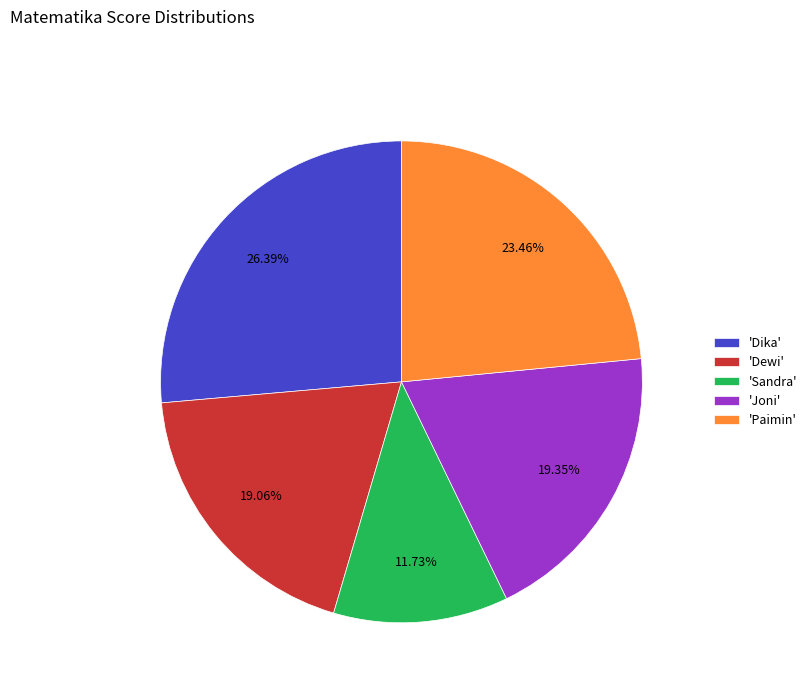

Combined, do 'Paimin' and 'Dewi' account for over 50%?

No